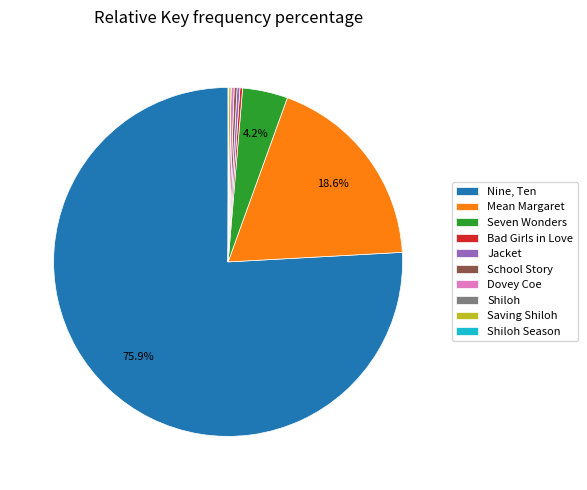

What percentage is the Nine, Ten slice, to the nearest percent?

76%